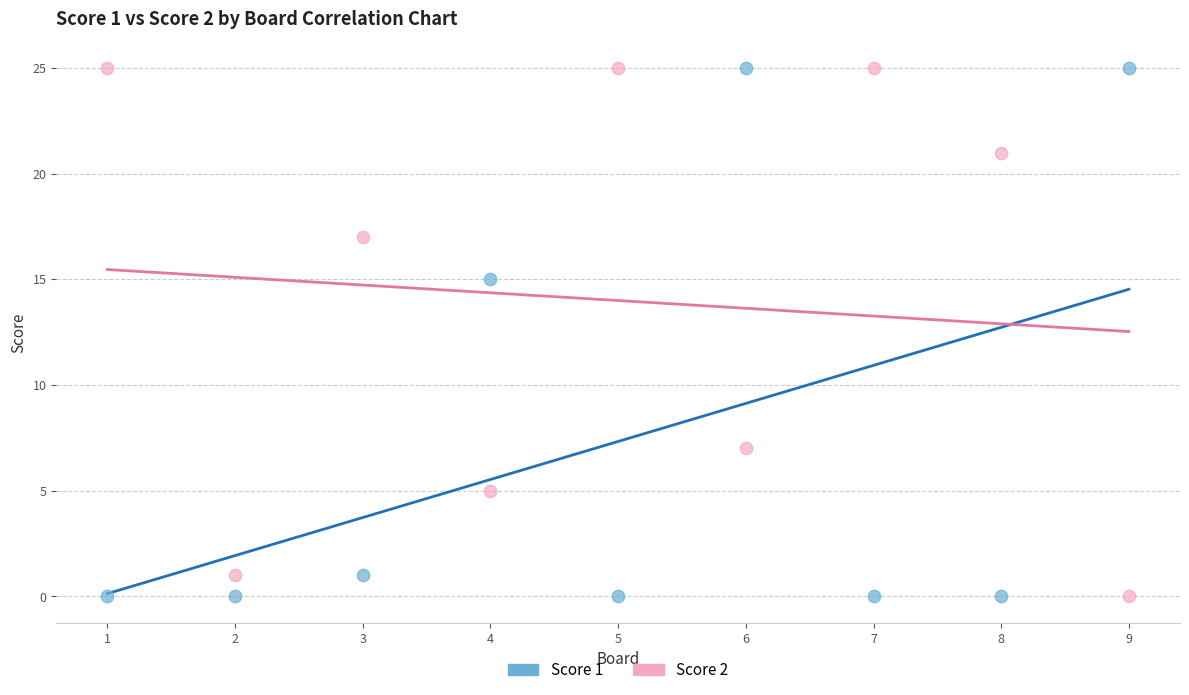

Across all data points, what is the range of X values (max minus min)?

8